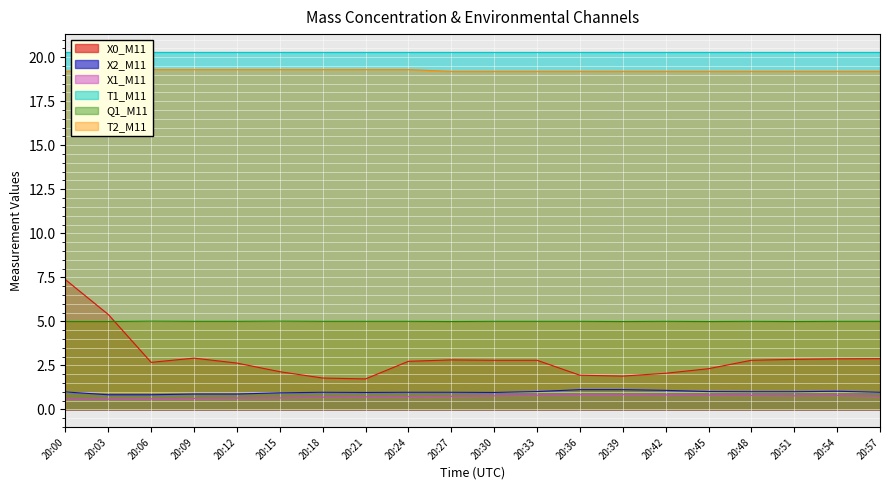

True or false: Q1_M11 has a value of 1.9 at 20:18.

False